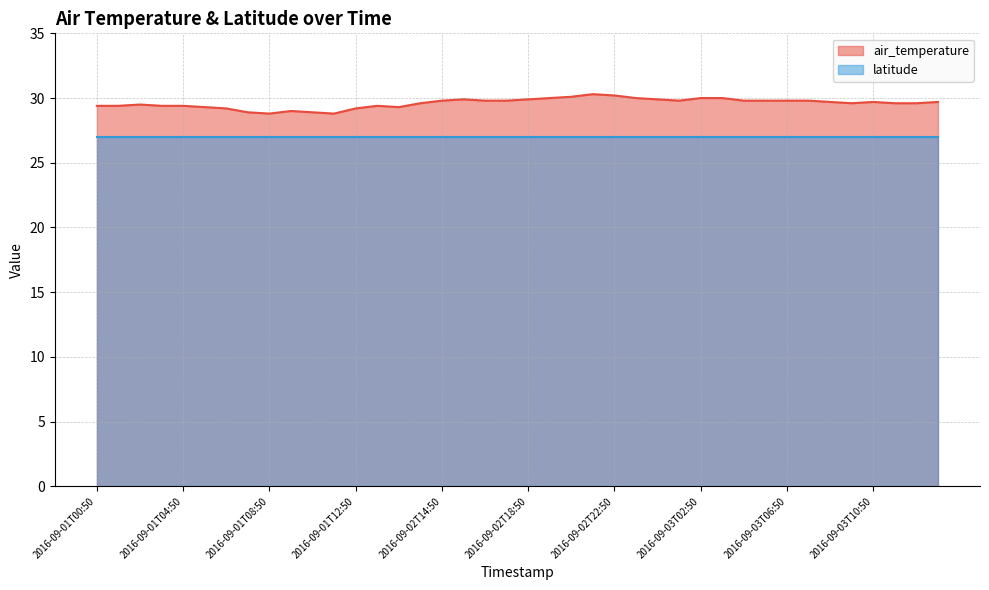

The chart shows a value of 29.6 at 2016-09-03T09:50. True or false?

True